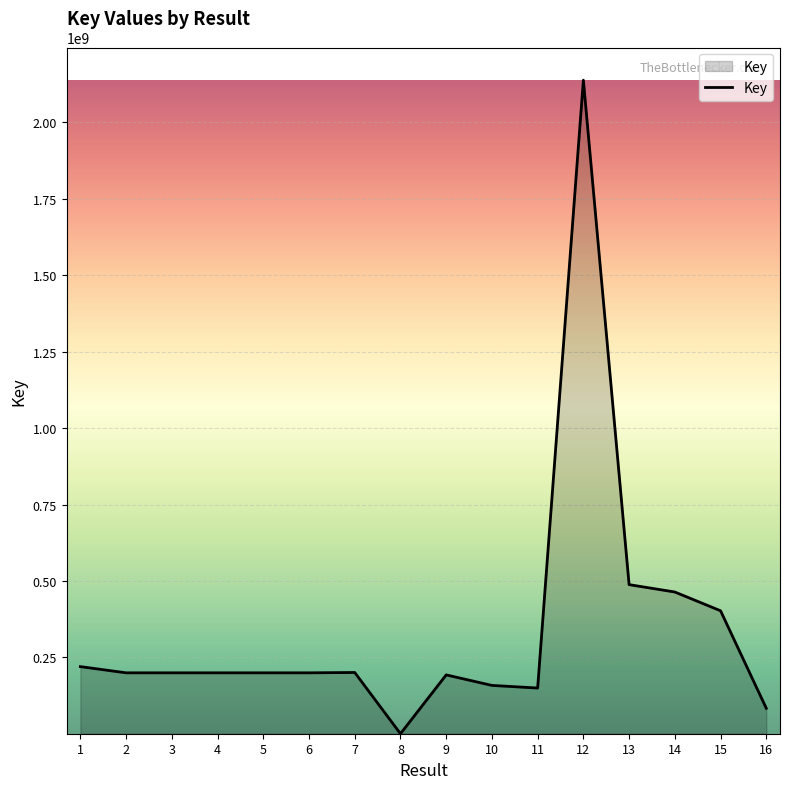

The value at 1 is 220132679. True or false?

True